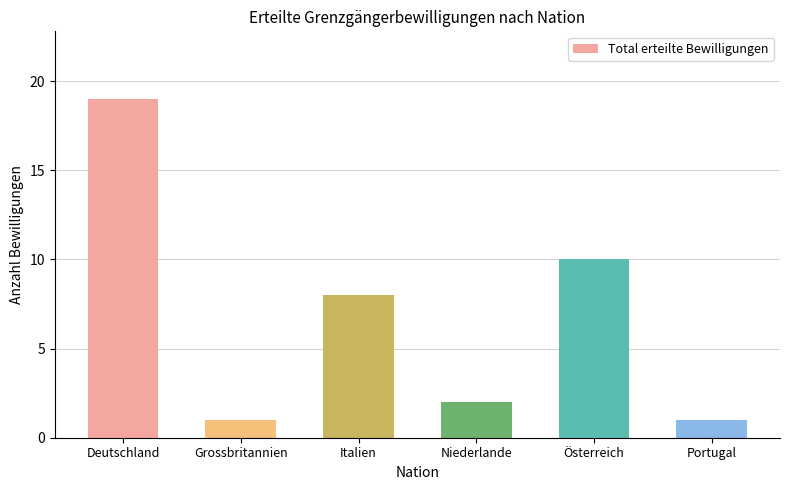

What is the maximum value shown in the chart?

19